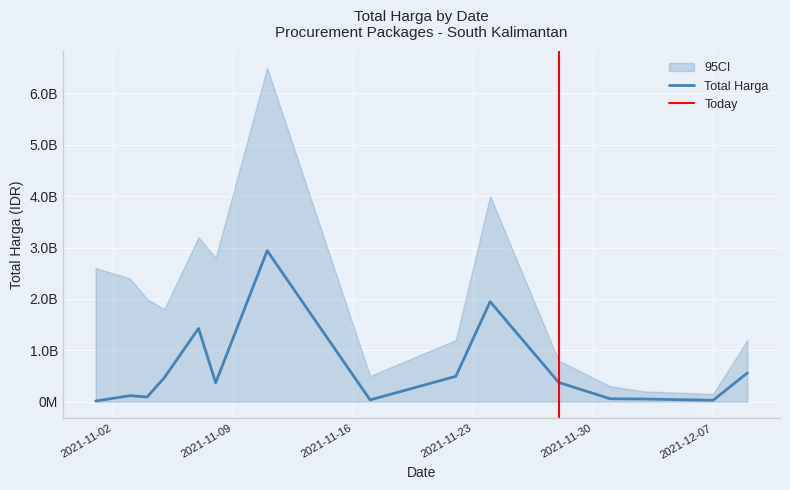

How many categories are shown in the chart?

15